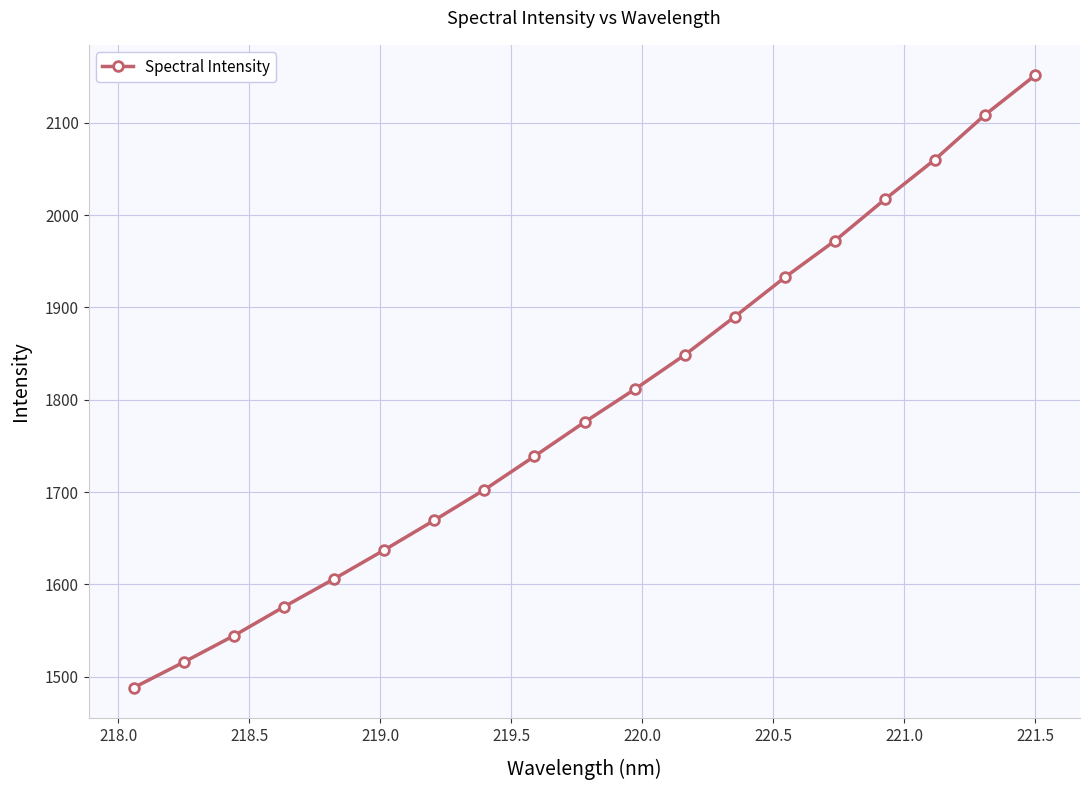

Reading left to right, list all the values displayed in this chart.

1488.2	1515.9	1544.5	1575.8	1606.0	1637.2	1669.5	1702.5	1738.8	1775.8	1811.2	1848.5	1889.9	1932.5	1972.1	2017.0	2060.1	2108.4	2151.2